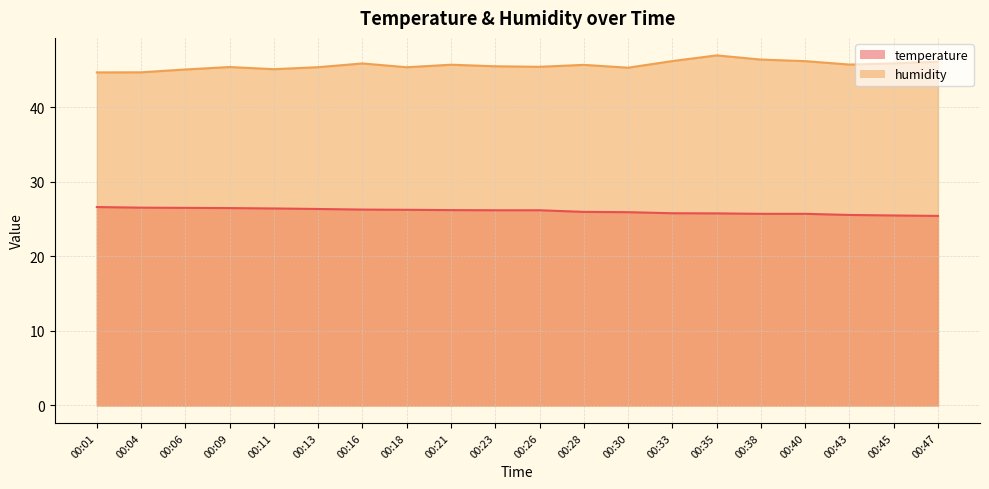

Rank the series by their average value, from lowest to highest.

temperature, humidity